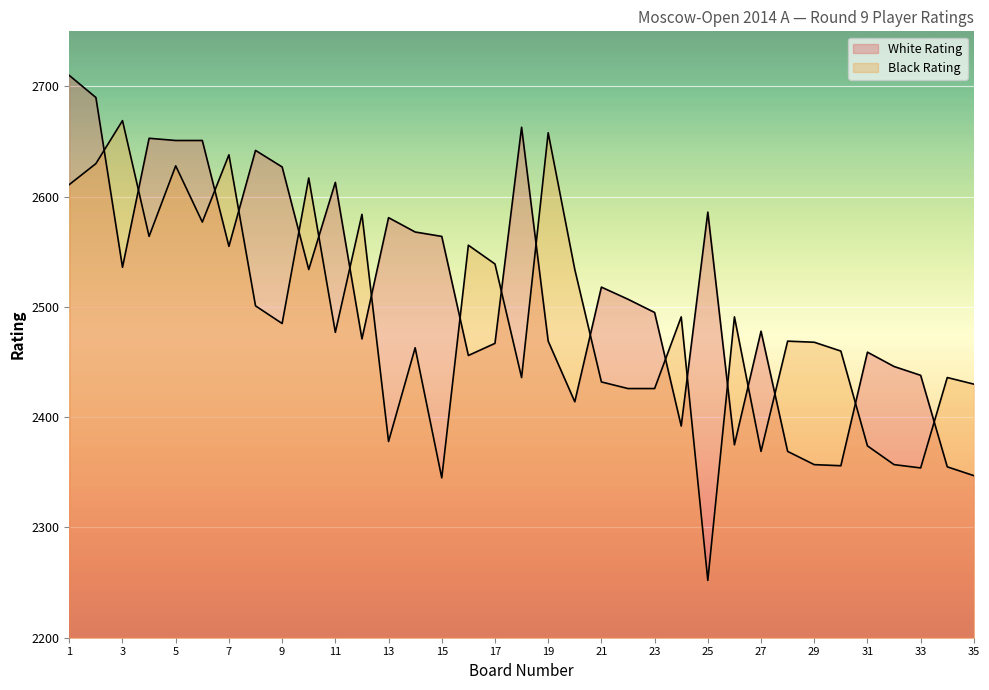

What is the maximum value for Black Rating?

2669